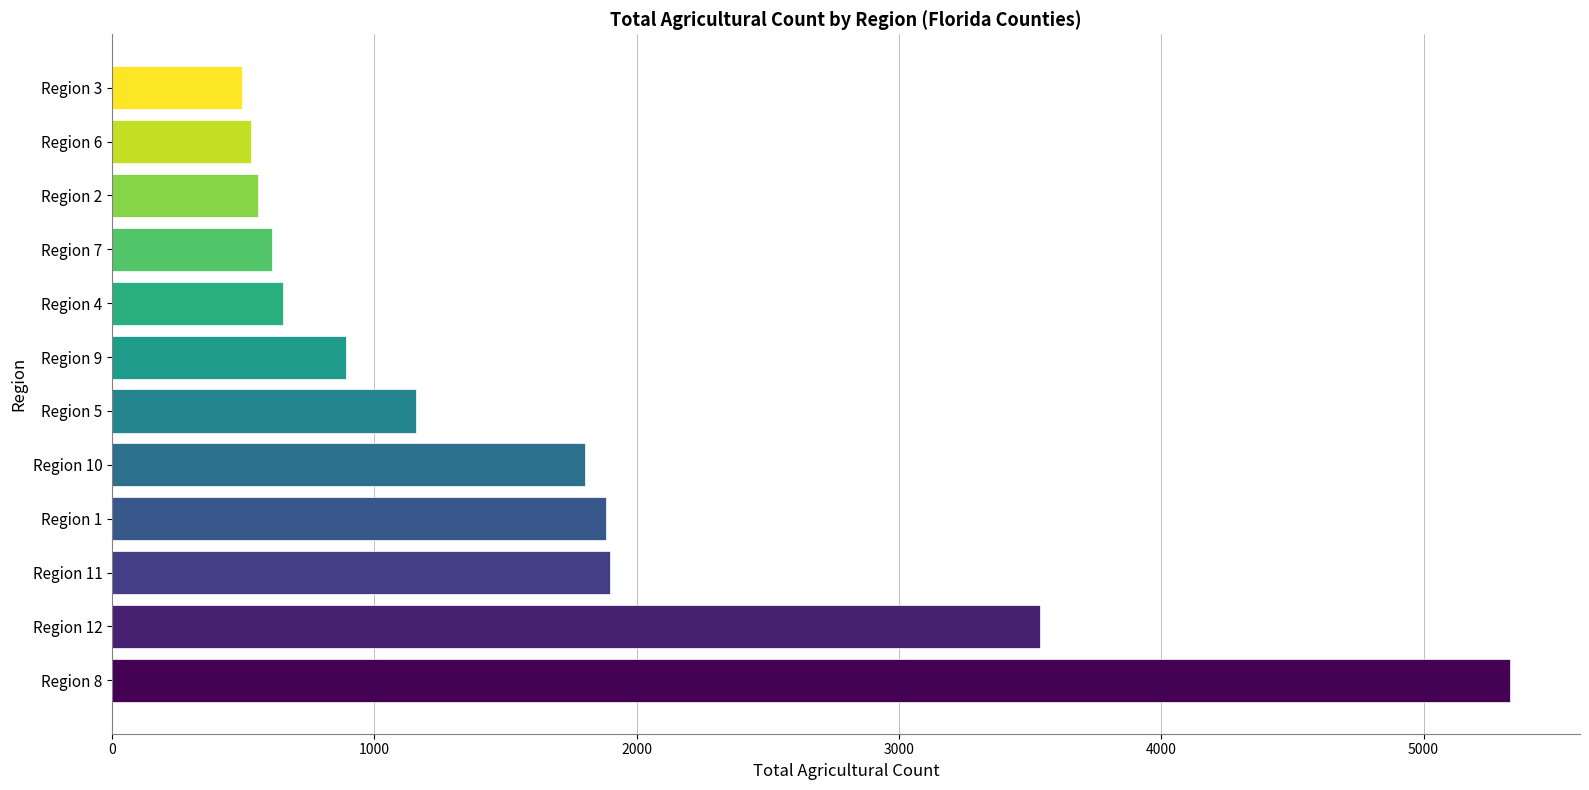

What is the average value?

1612